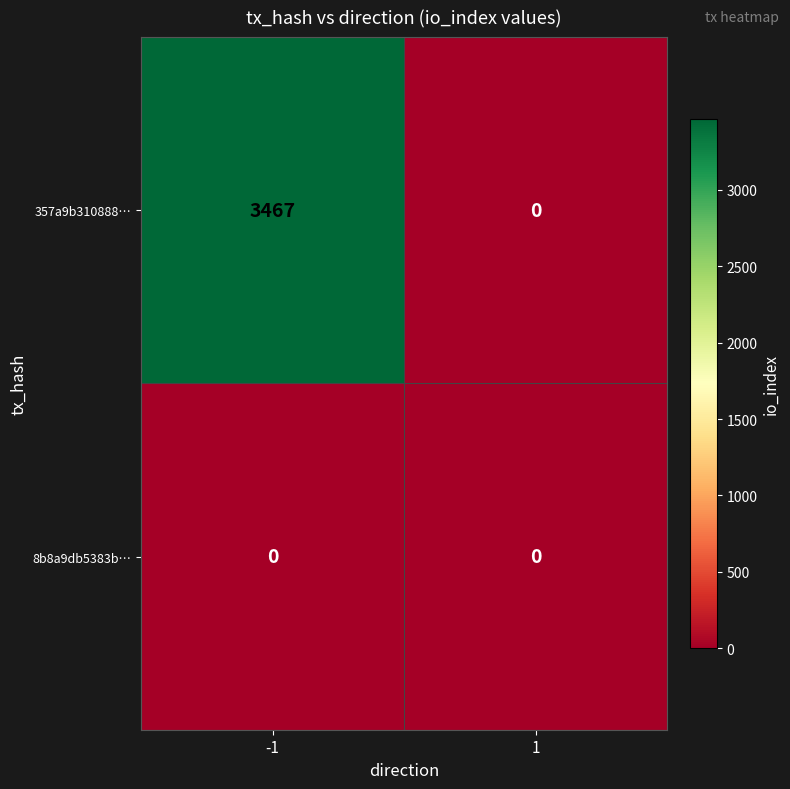

Is the value of 8b8a9db5383b… at 1 greater than the value of 357a9b310888… at -1?

No